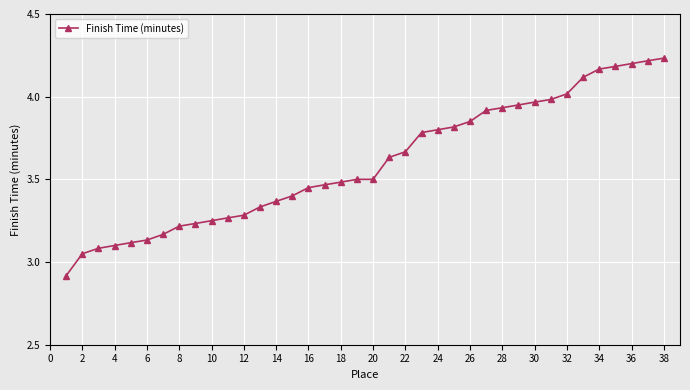

What is the minimum value shown in the chart?

2.9